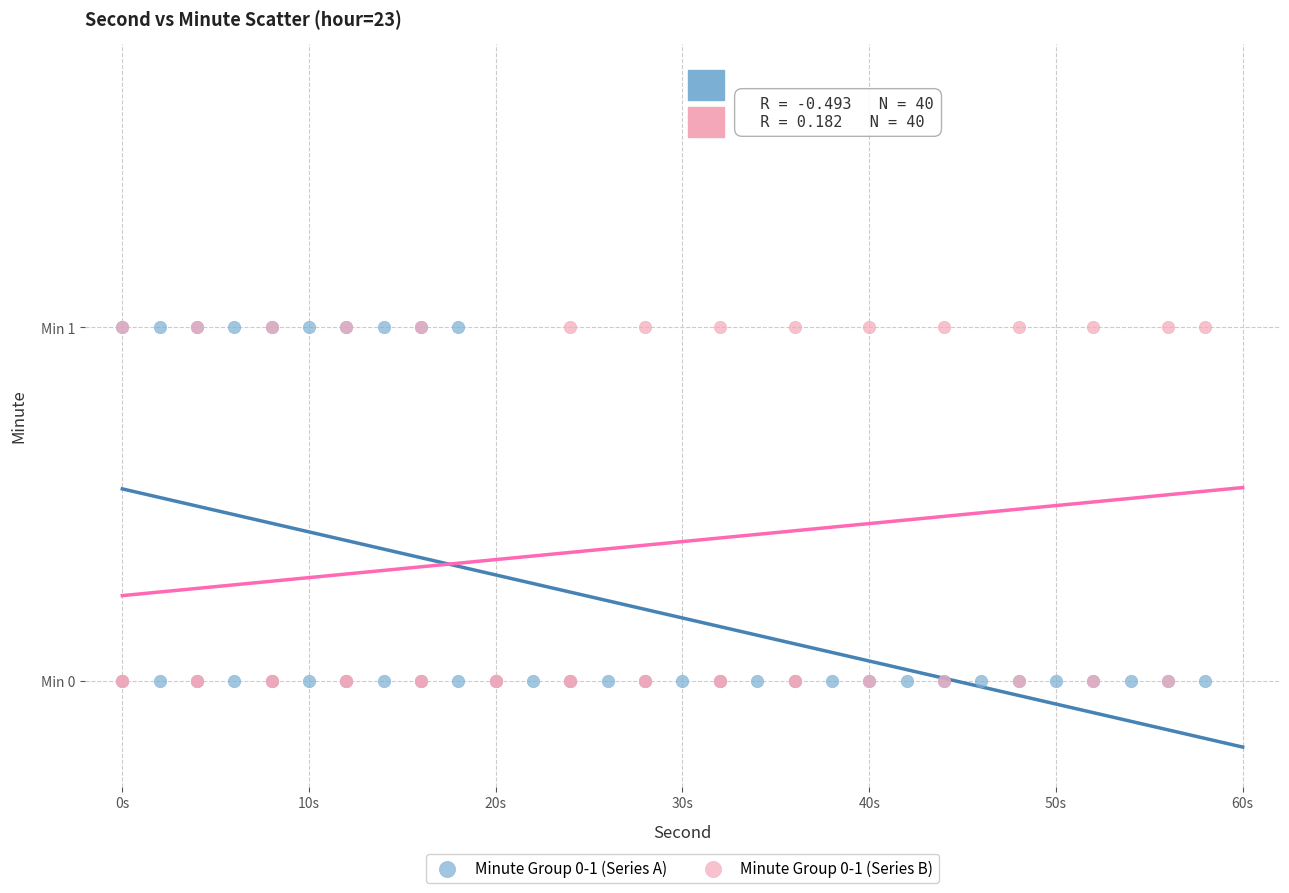

What are all the series names shown in the legend?

Minute Group 0-1 (Series A), Minute Group 0-1 (Series B)